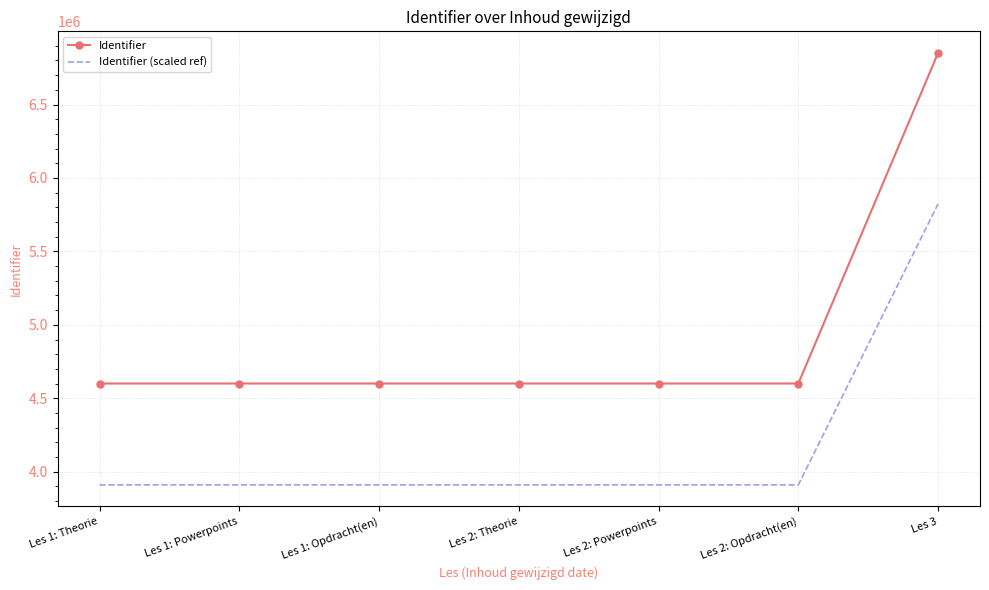

What is the difference between the Identifier values at Les 1: Opdracht(en) and Les 2: Opdracht(en)?

24.0